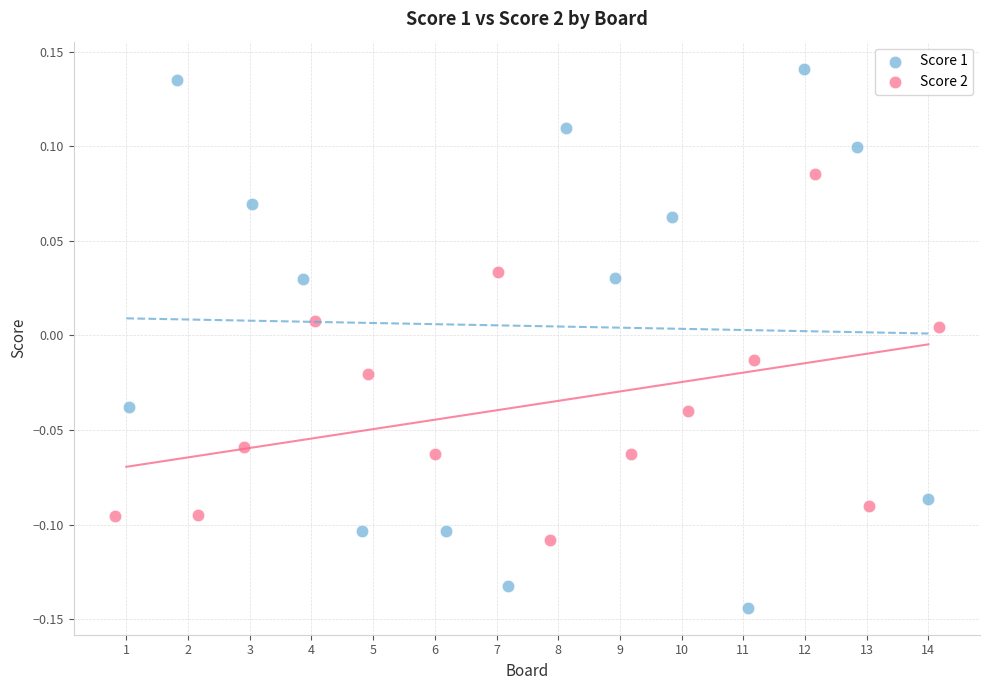

Which series has the largest Y range (max minus min)?

Score 1